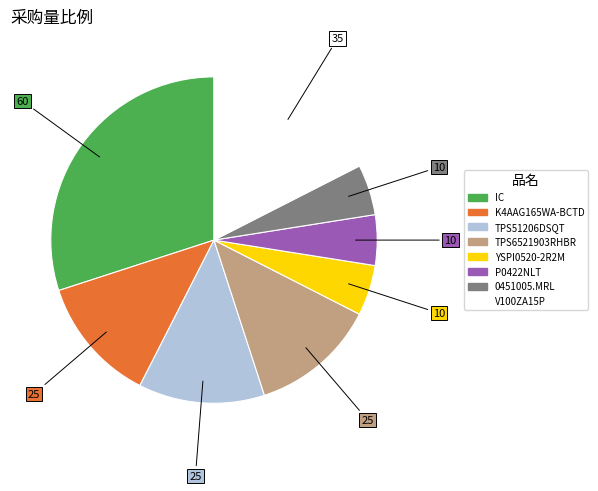

True or false: K4AAG165WA-BCTD accounts for 12% of the total.

True